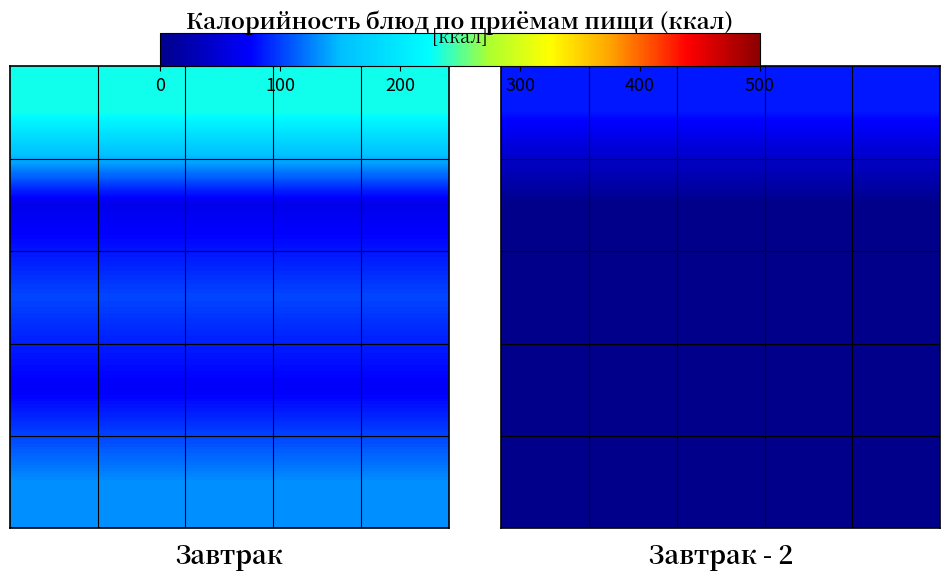

At how many categories does at least one series exceed 17?

5